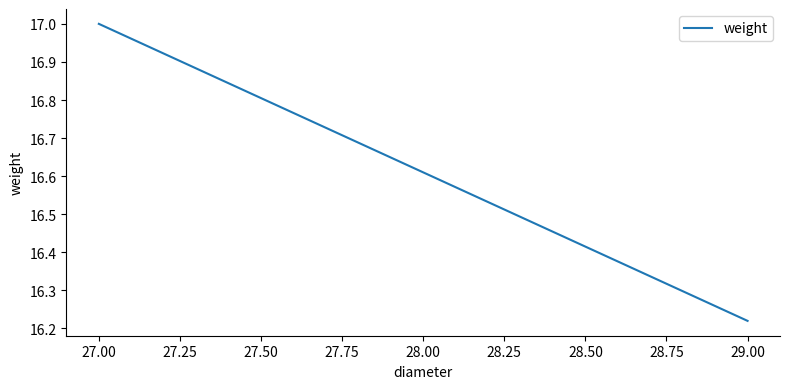

The chart shows a value of 4.9 at 29.00. True or false?

False